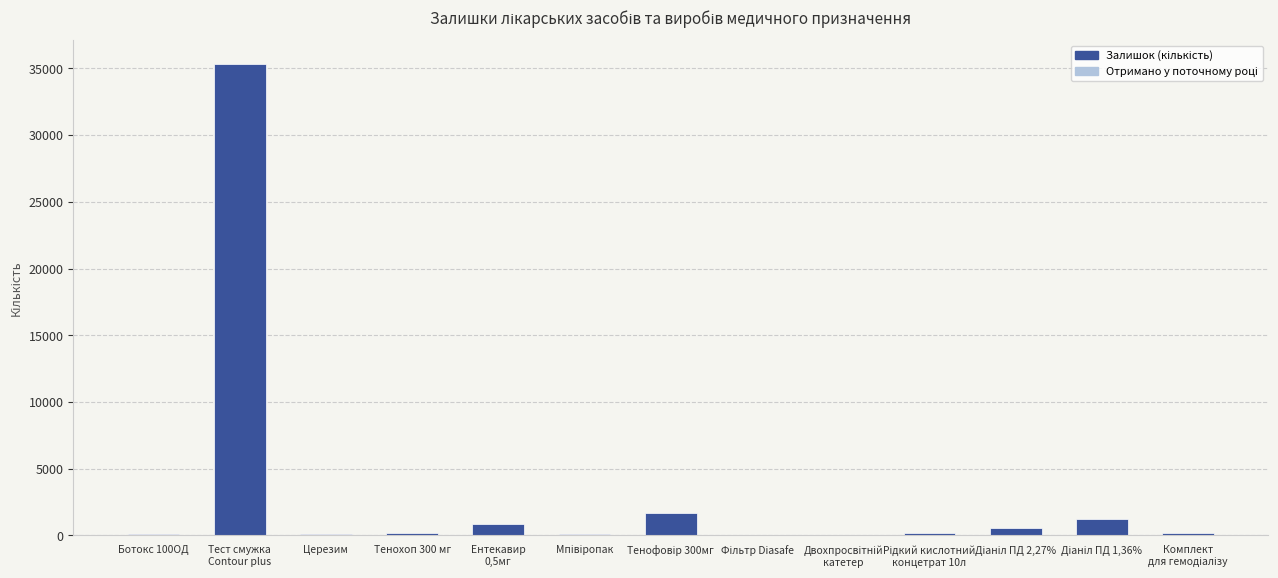

How many categories are shown in the chart?

13